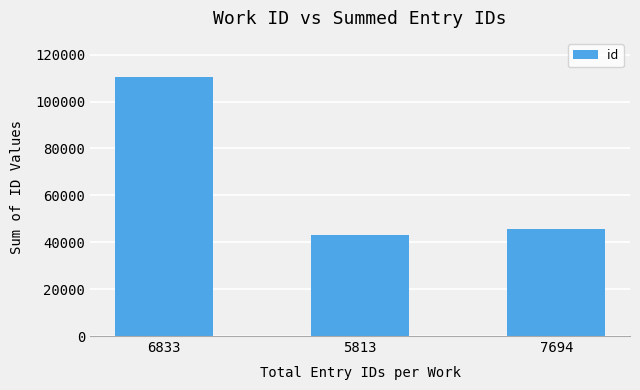

What position from the left is 5813?

2